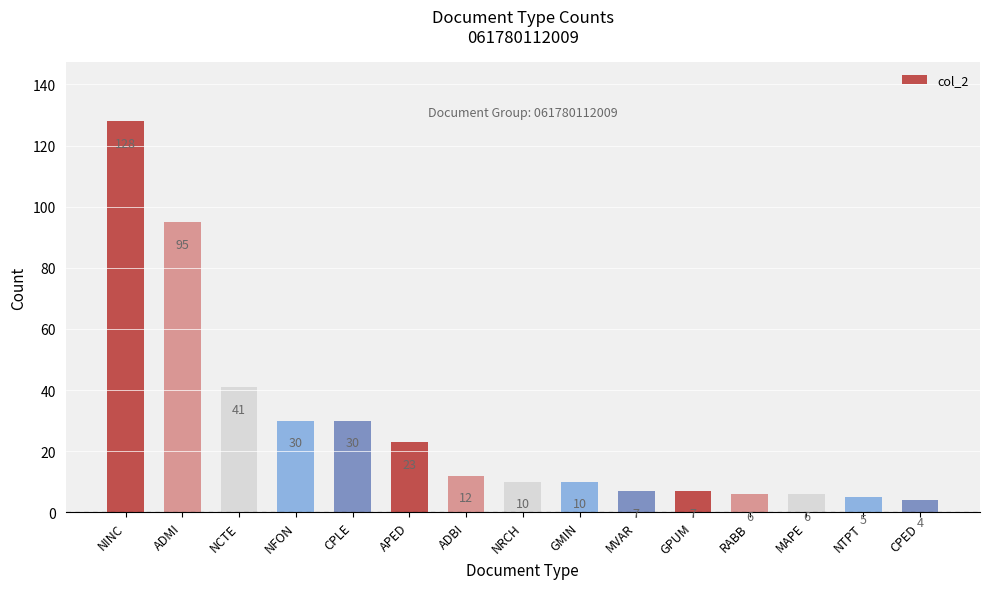

What is the difference between the second highest and minimum values?

91